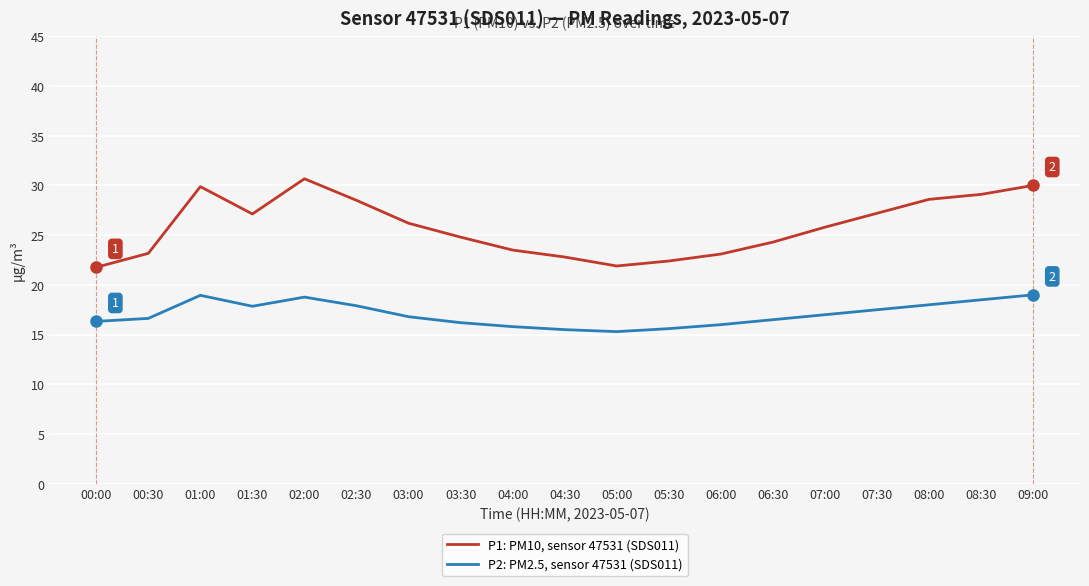

What is the difference between the highest and lowest values at 06:30?

7.8